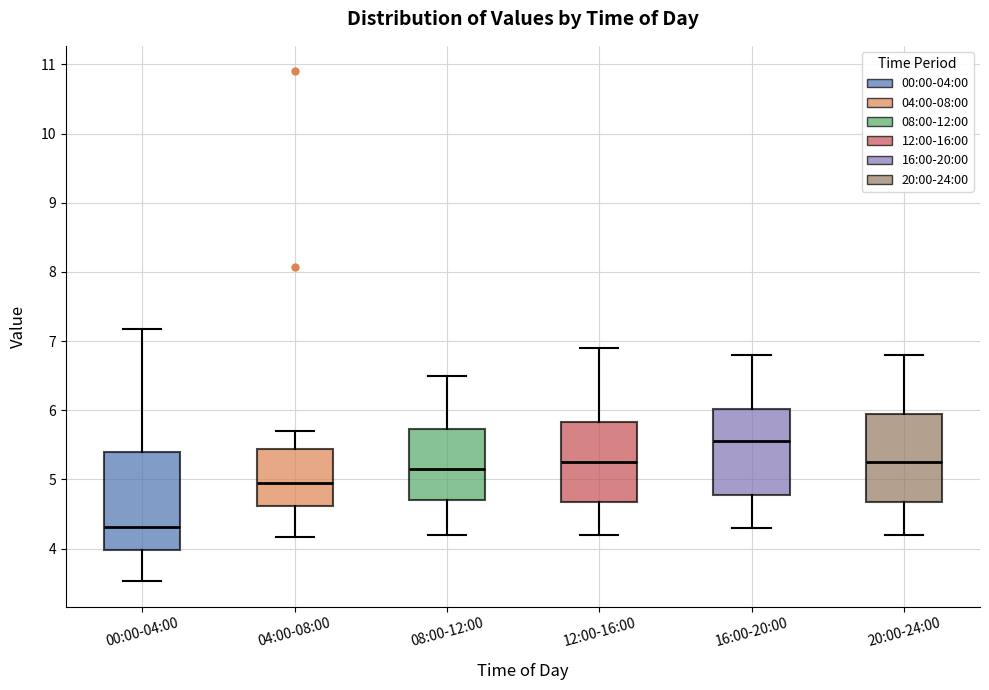

Comparing the boxes themselves (not the whiskers), which one is the tallest?

00:00-04:00